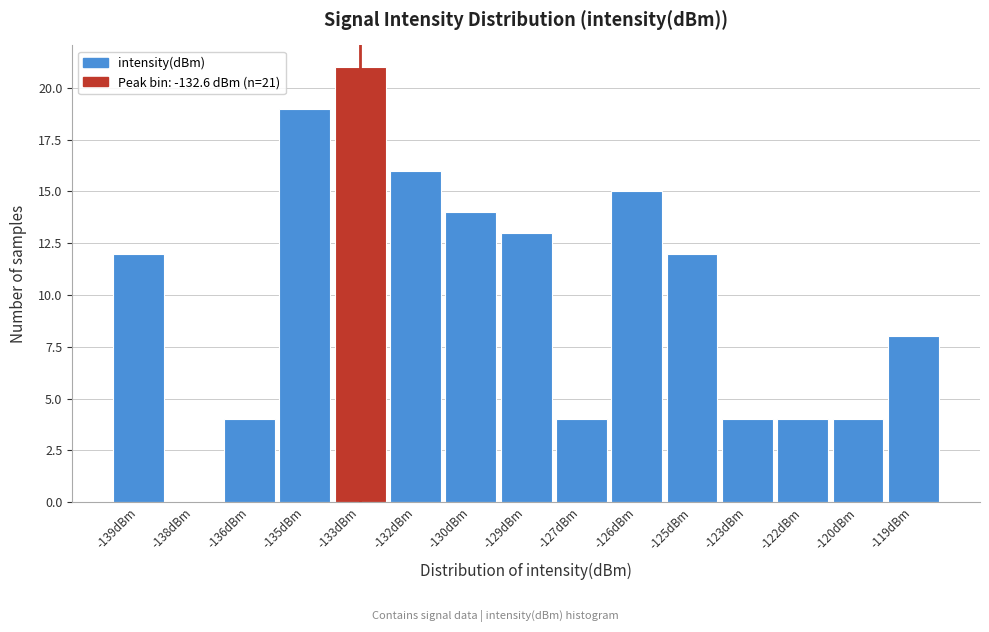

Reading right to left, transcribe all the data shown in this chart.

-119dBm=8	-120dBm=4	-122dBm=4	-123dBm=4	-125dBm=12	-126dBm=15	-127dBm=4	-129dBm=13	-130dBm=14	-132dBm=16	-133dBm=21	-135dBm=19	-136dBm=4	-138dBm=0	-139dBm=12